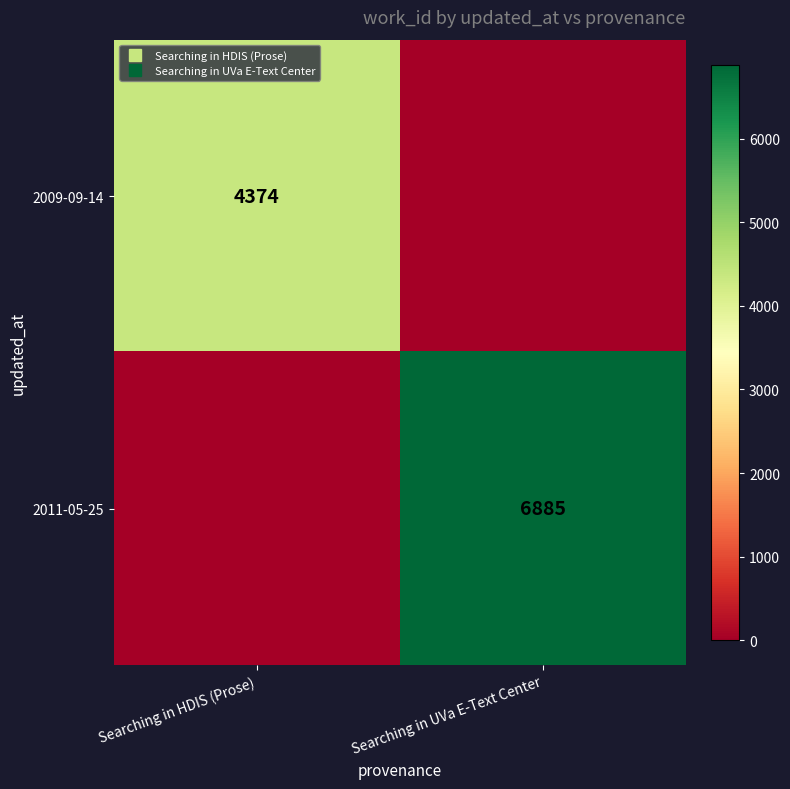

Is it true that 2011-05-25 equals 6885 at Searching in UVa E-Text Center?

True